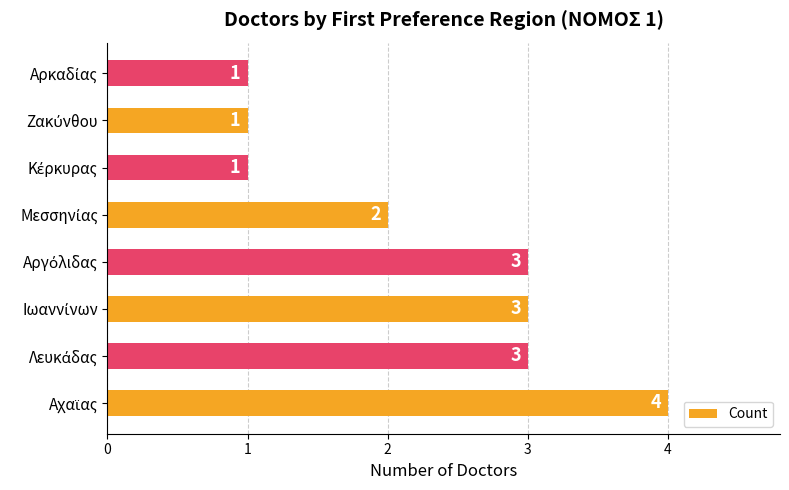

What is the sum of all values?

18